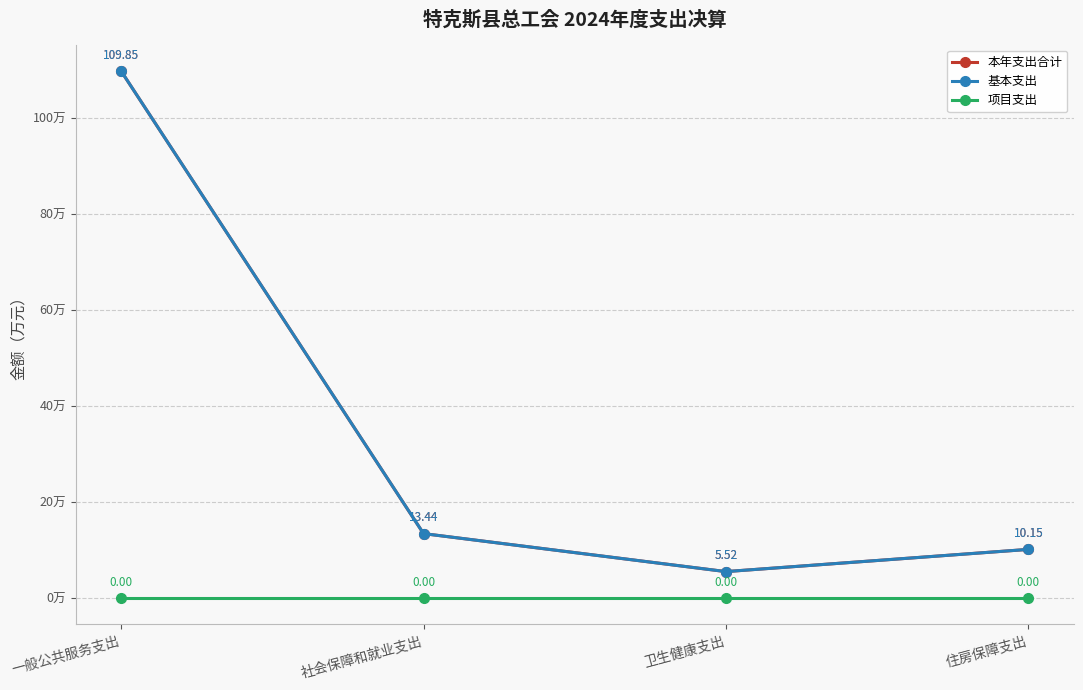

Does the chart have visible grid lines?

Yes